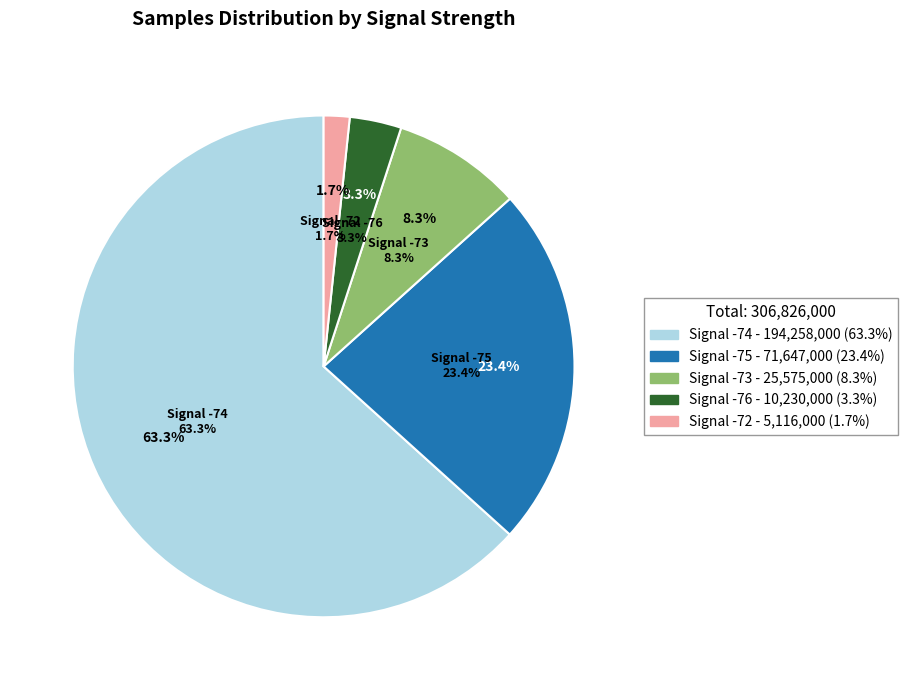

Which slice is the largest?

-74 (00:02)